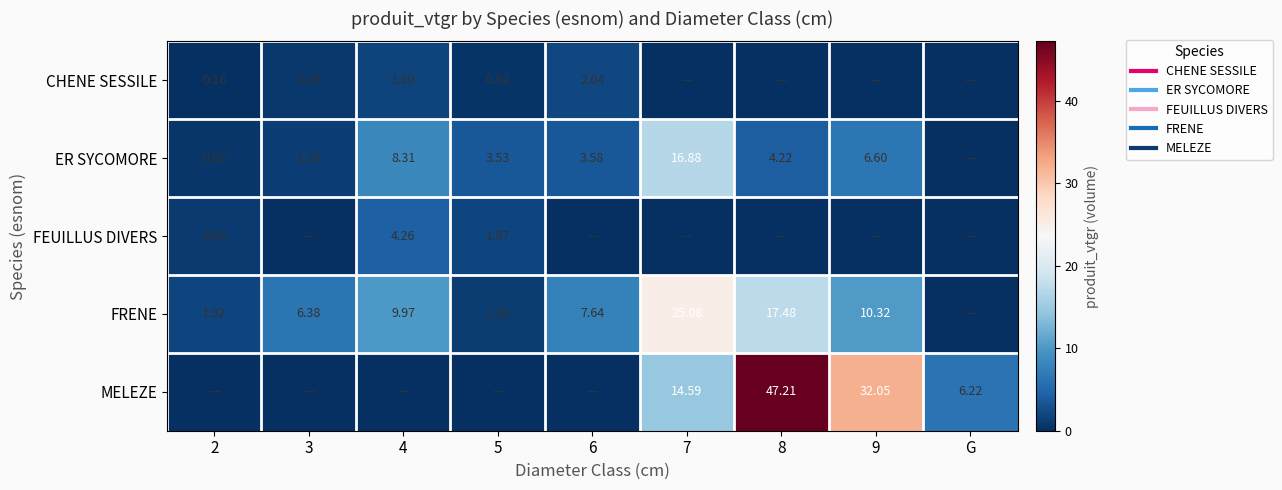

Where does the FRENE series first go above 7?

4